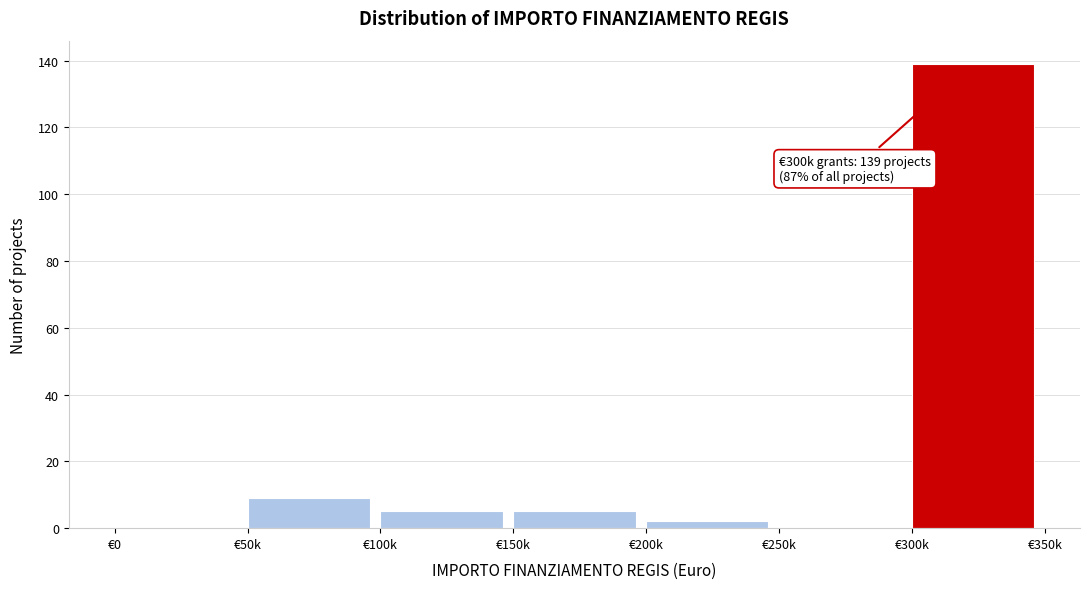

Reading right to left, extract all data points from this chart.

€300k=139	€250k=0	€200k=2	€150k=5	€100k=5	€50k=9	€0=0